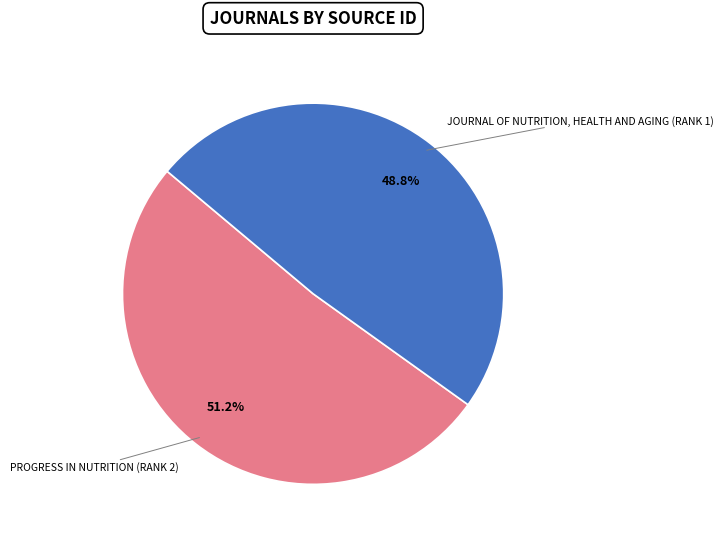

Does any single category account for the majority?

Yes